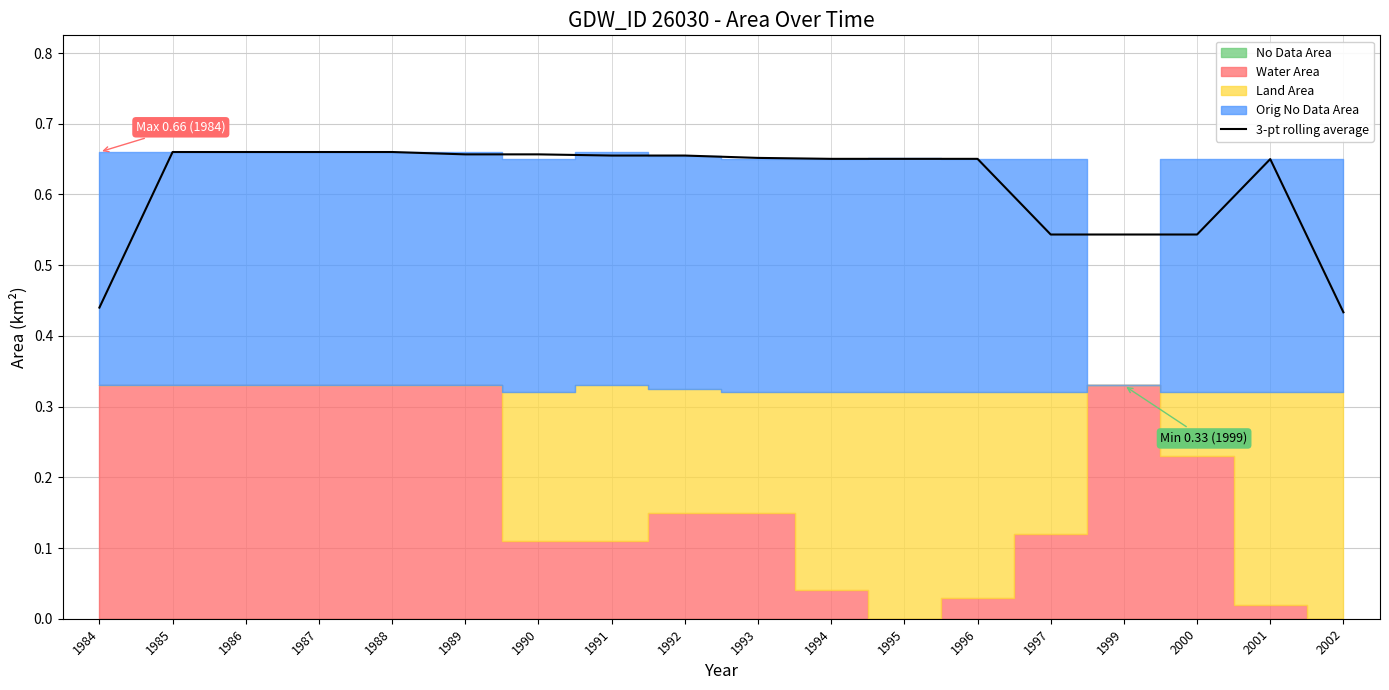

How many interior local peaks (higher than both neighbors) does the data have?

2